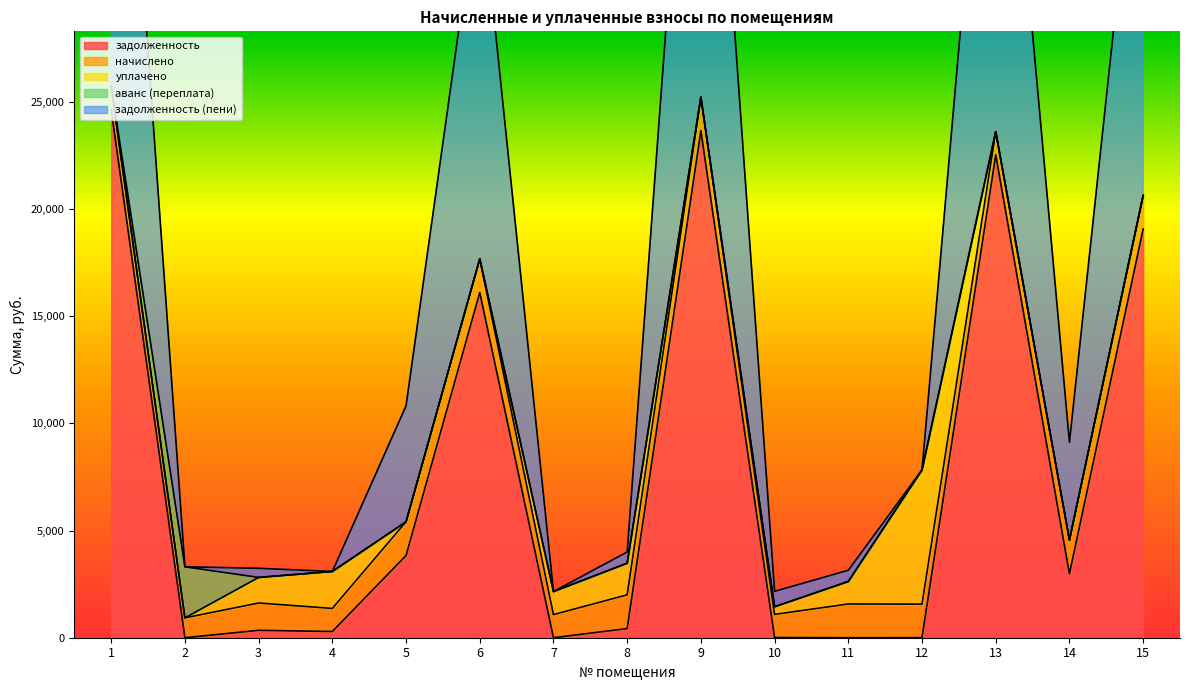

What is the difference between the начислено values at 5 and 3?

300.0